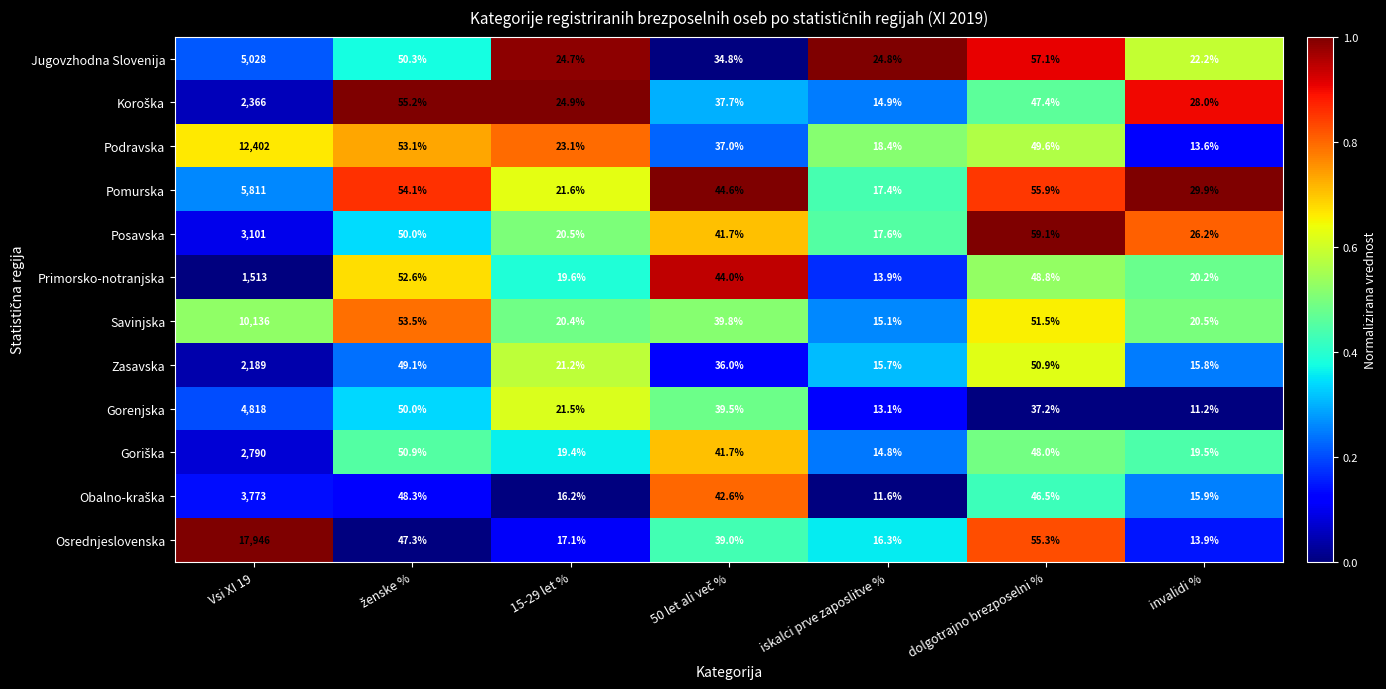

The value of Podravska at dolgotrajno brezposelni % is 49.6. True or false?

True